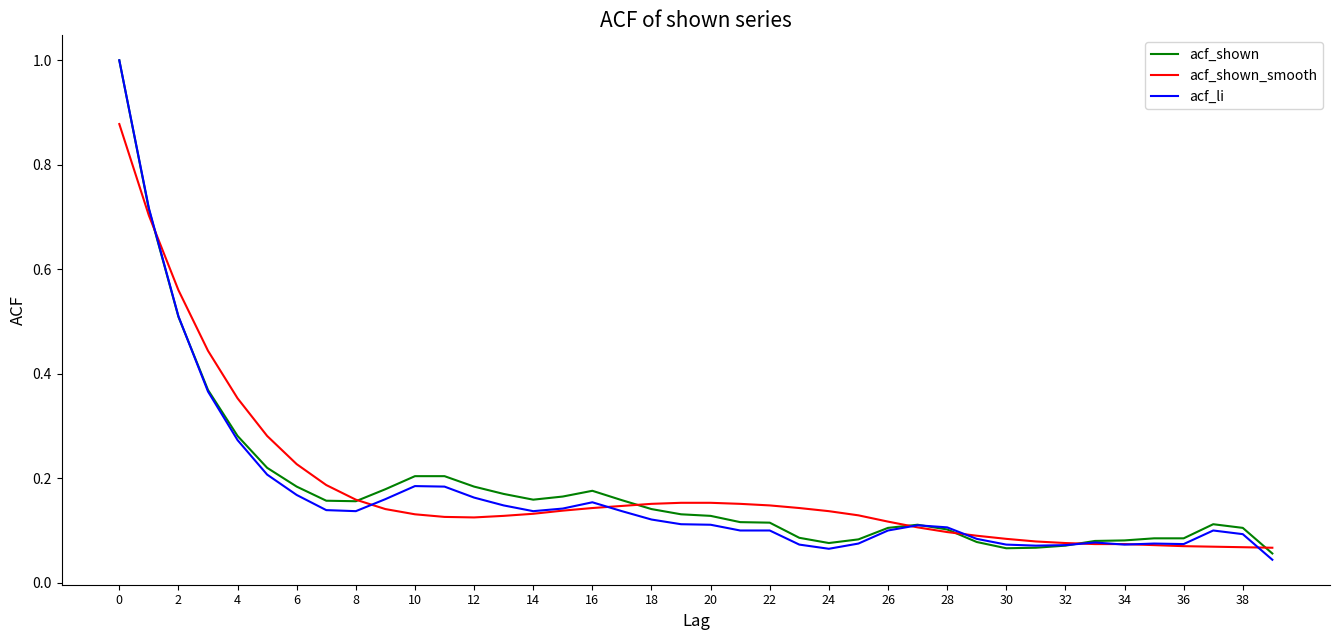

Which series has the largest range (max minus min)?

acf_li